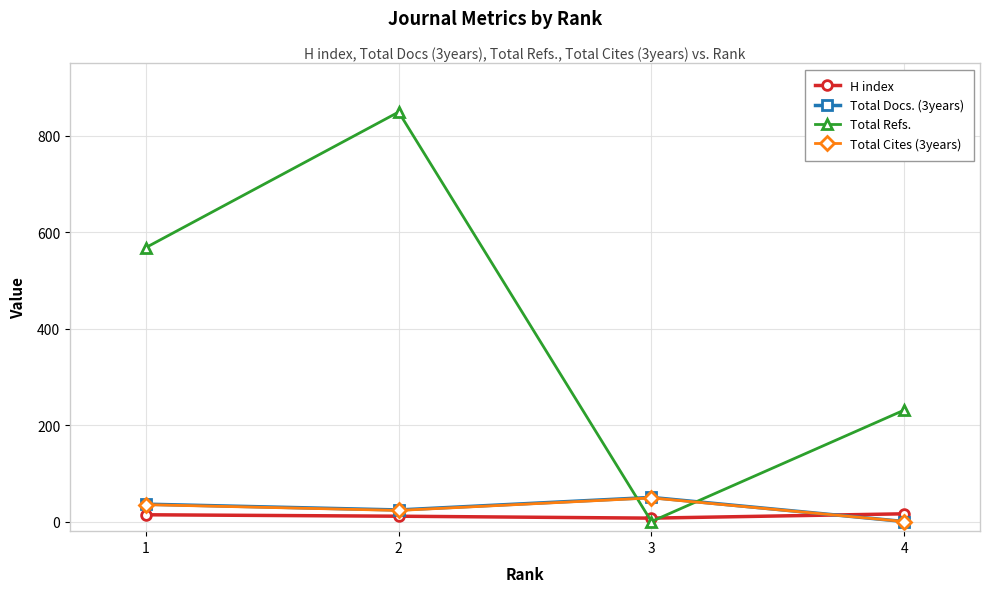

After their last crossing, which series has the higher values: Total Refs. or Total Cites (3years)?

Total Refs.